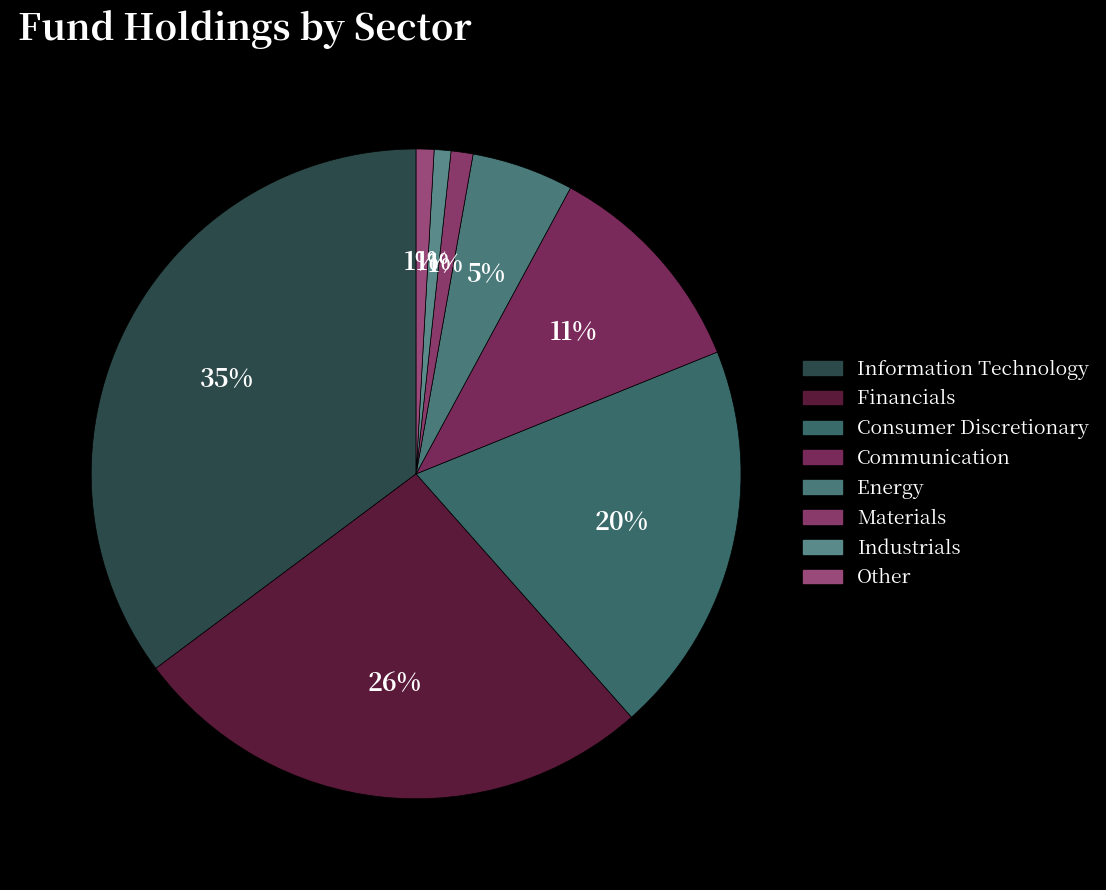

How many segments does this pie chart have?

8